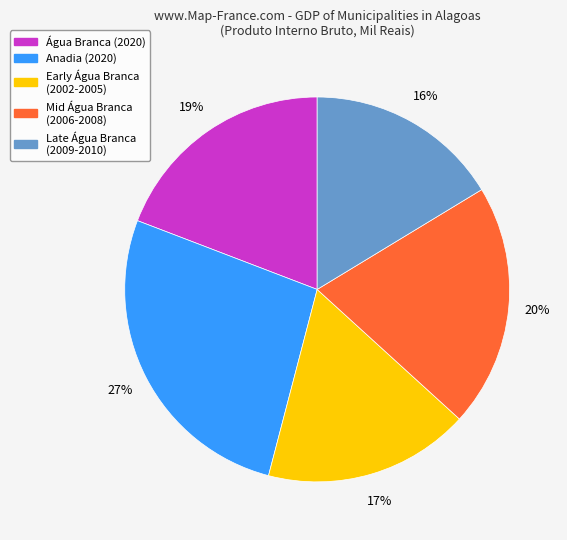

Count the number of slices in the pie.

5